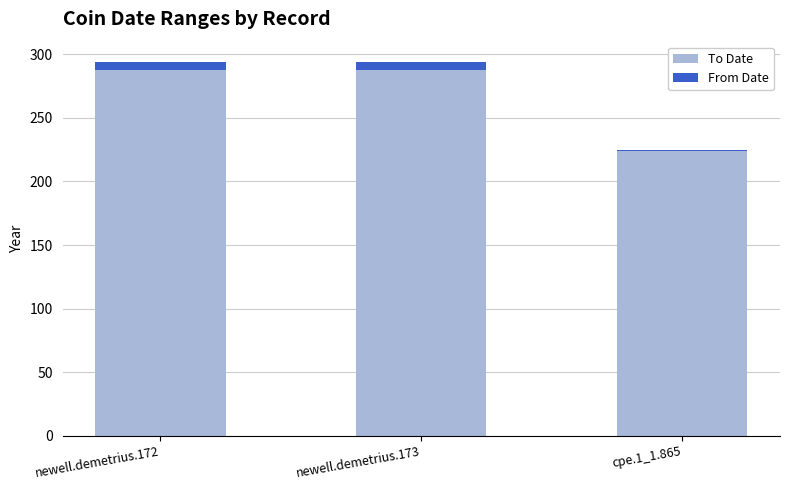

The To Date series shows 475 at newell.demetrius.172. True or false?

False